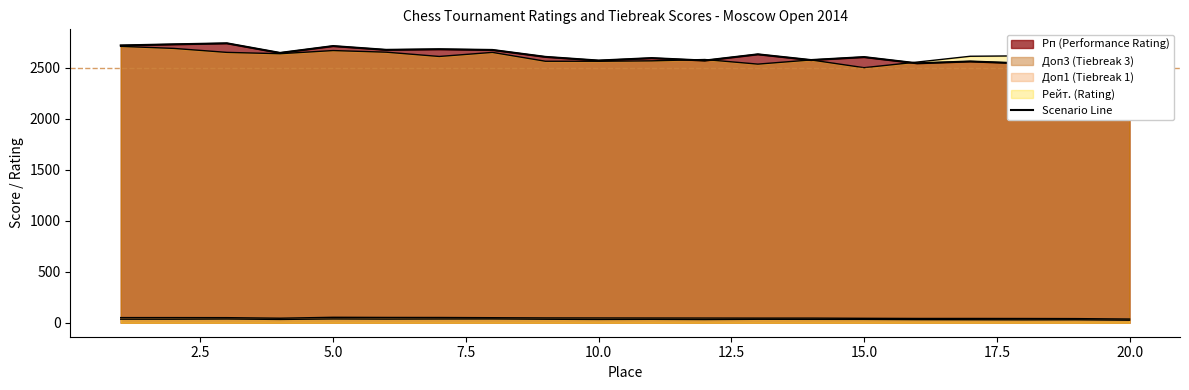

Which has a higher value, 20.0 or 12.5?

12.5